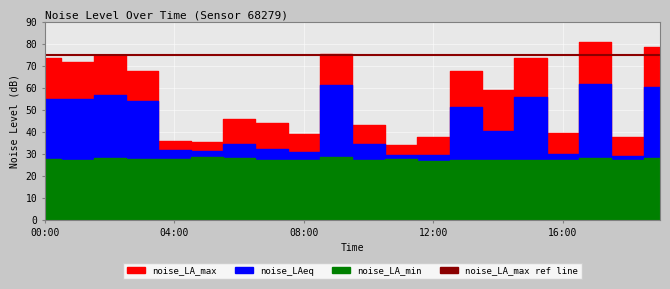

What value does the noise_LAeq series have at 12:00?

29.5